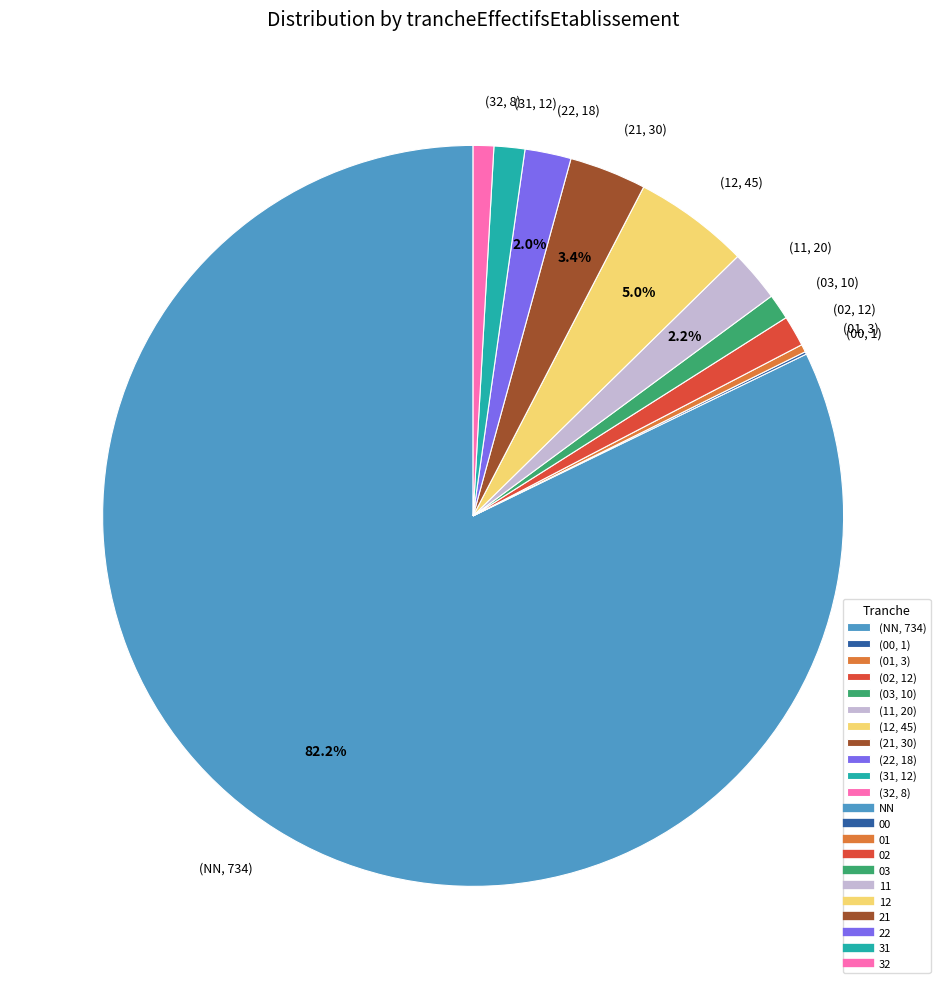

Do (12, 45) and (11, 20) together represent more than half of the pie?

No